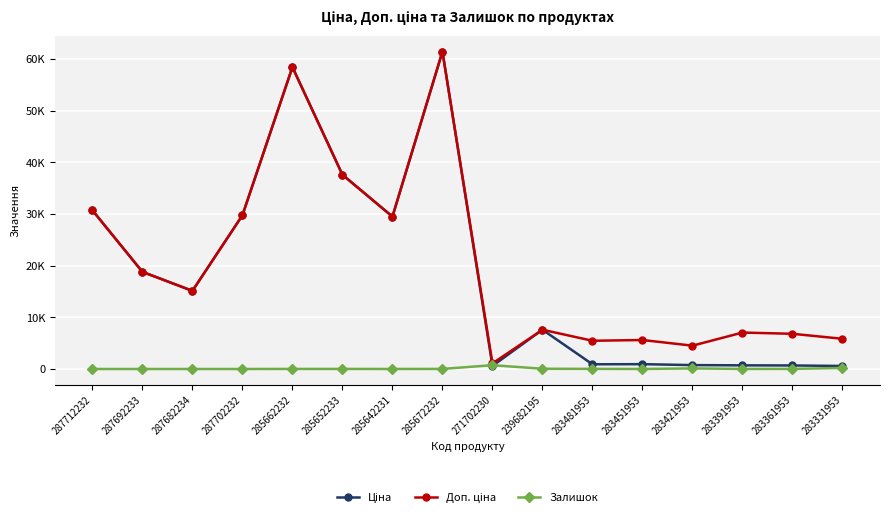

Is this an area chart (filled region under the line)?

No